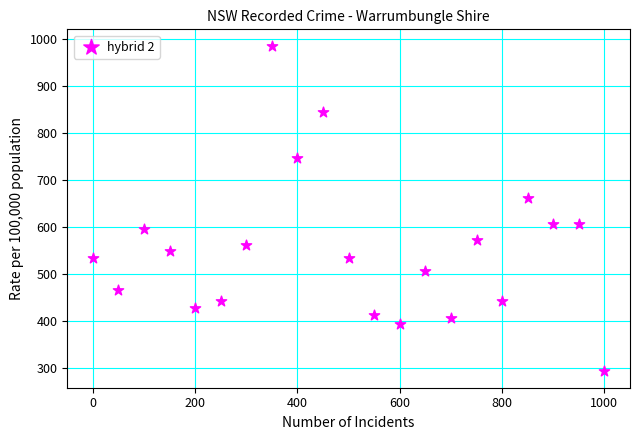

What Y value in the scatter plot is closest to 639?

661.0